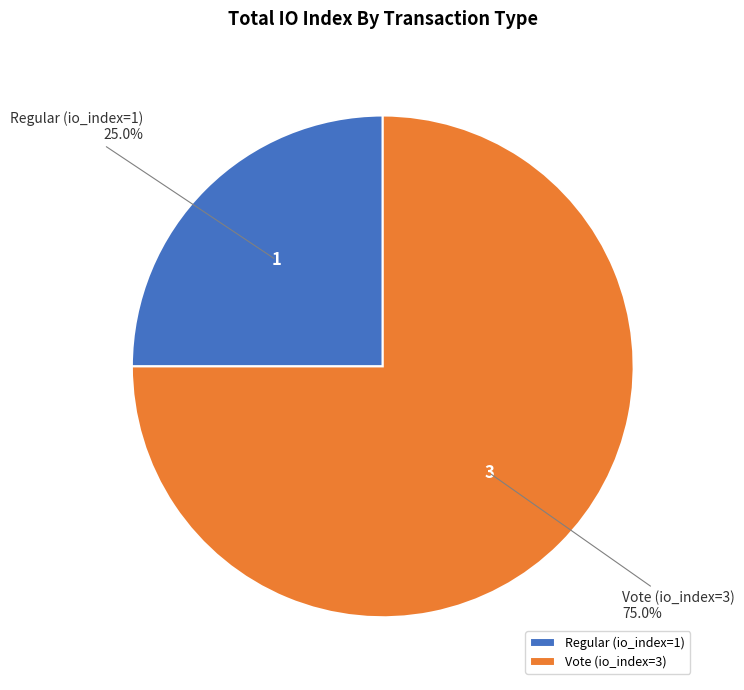

Which category accounts for the majority?

Vote (io_index=3)